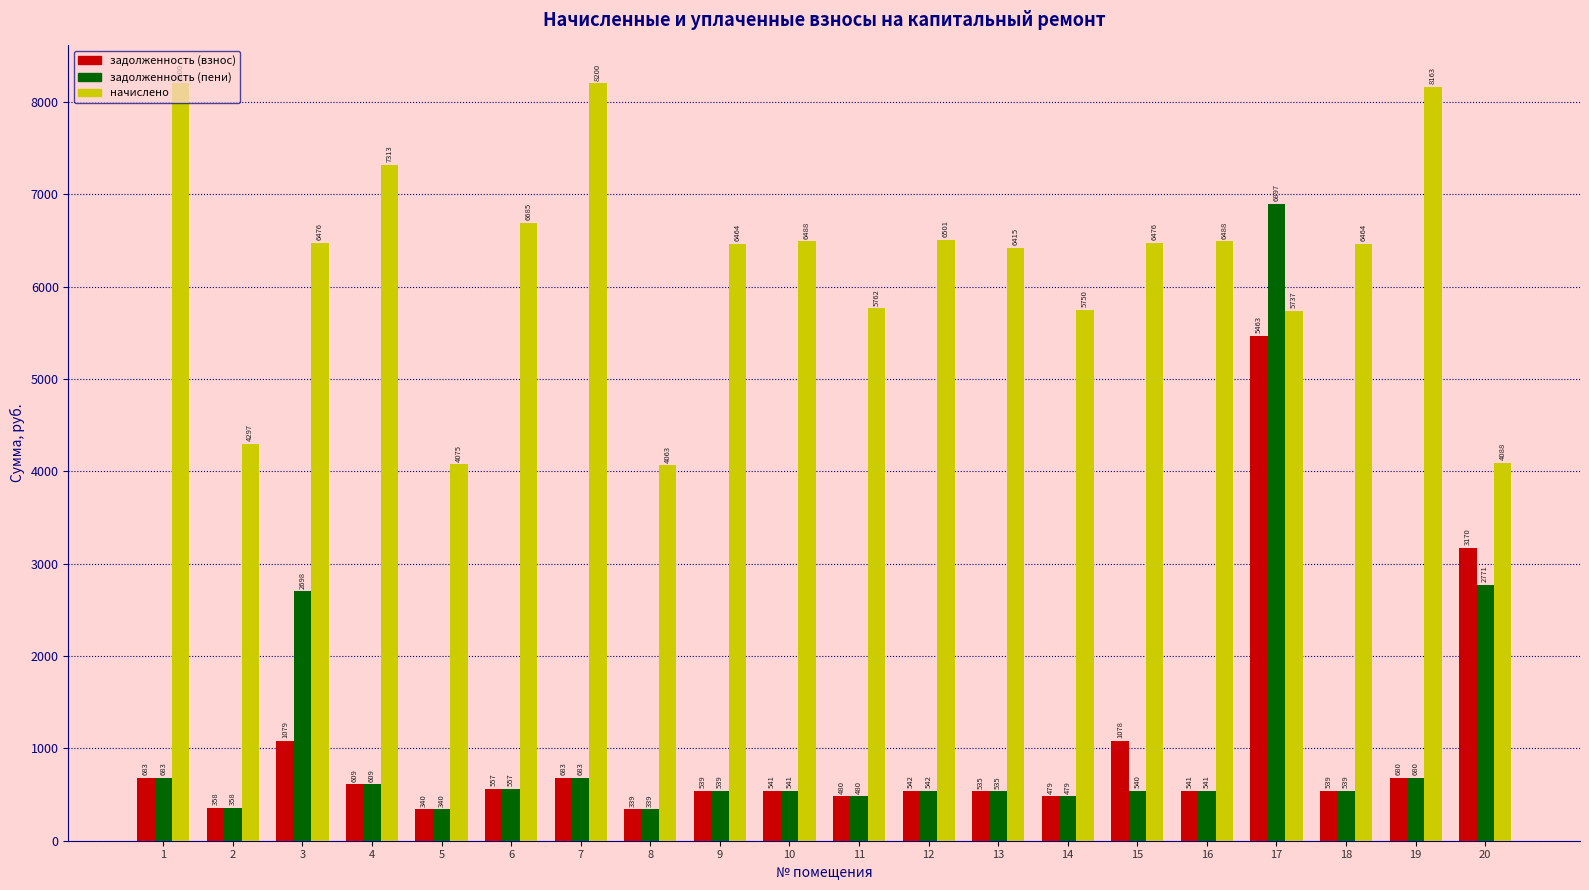

Rank the series by their maximum value, from lowest to highest.

задолженность (взнос), задолженность (пени), начислено